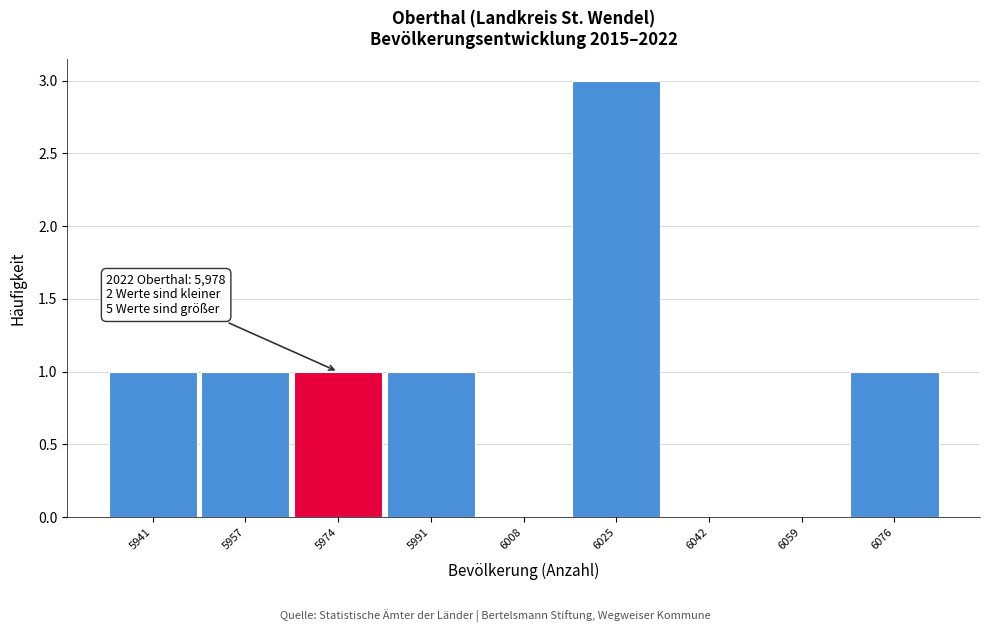

Which range on the x-axis has the tallest bar?

6016 to 6034